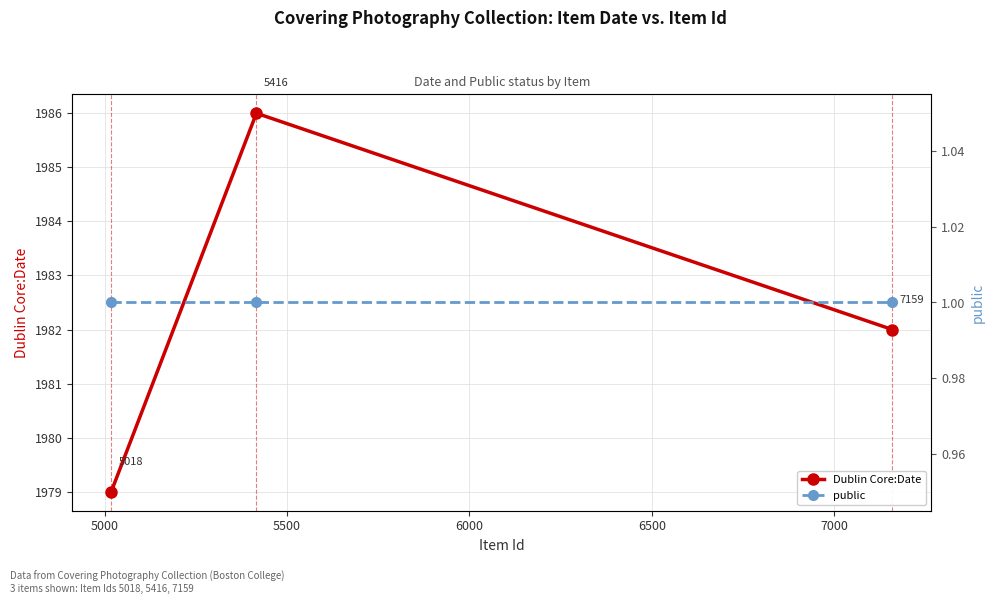

Count the Dublin Core:Date values in the range 1979 to 1986.

3